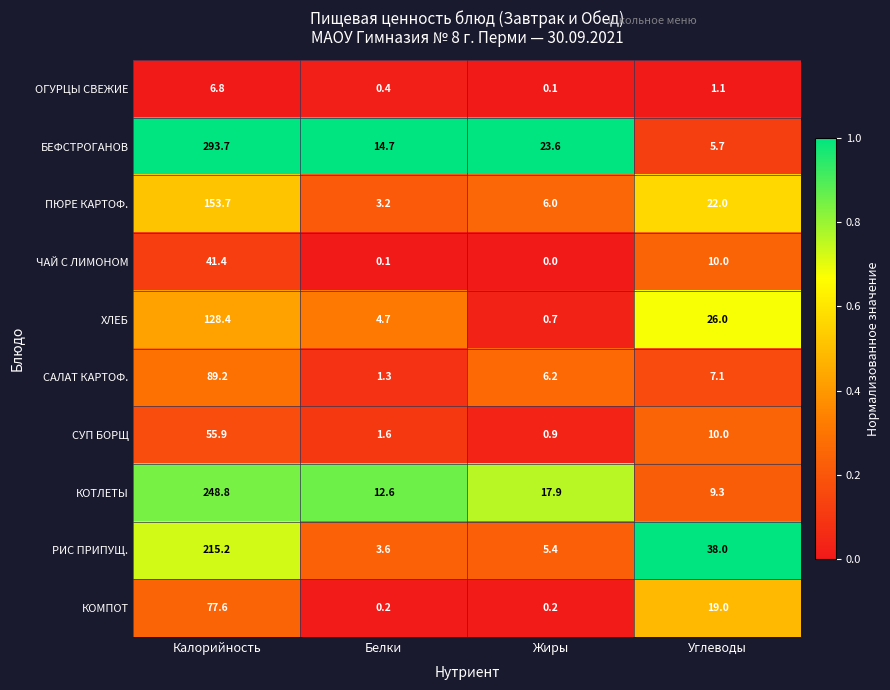

The value of ХЛЕБ at Белки is 4.7. True or false?

True